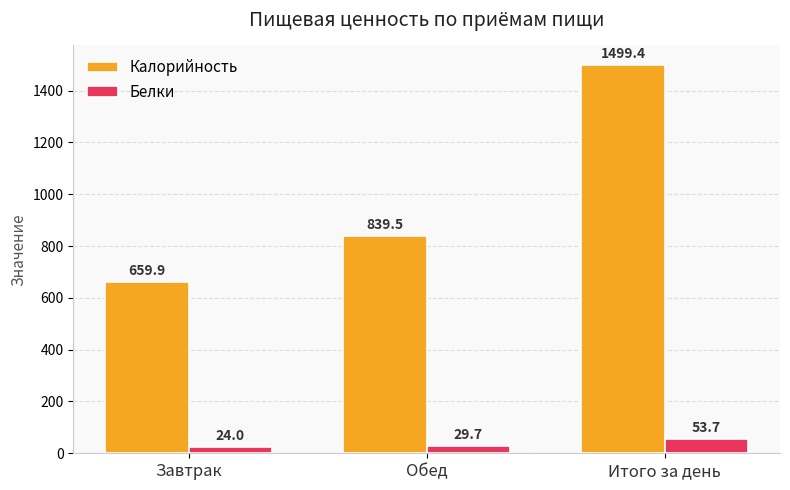

What is the label of the 2nd bar from the left?

Обед